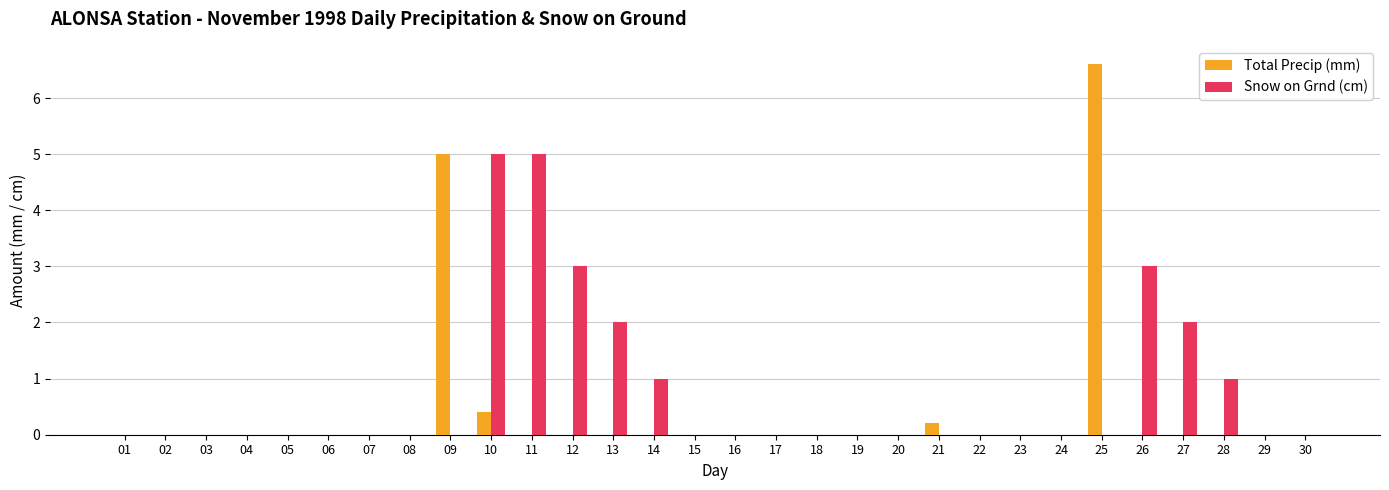

Reading left to right, extract all data points from this chart.

Total Precip (mm): 0.0	0.0	0.0	0.0	0.0	0.0	0.0	0.0	5.0	0.4	0.0	0.0	0.0	0.0	0.0	0.0	0.0	0.0	0.0	0.0	0.2	0.0	0.0	0.0	6.6	0.0	0.0	0.0	0.0	0.0
Snow on Grnd (cm): 0.0	0.0	0.0	0.0	0.0	0.0	0.0	0.0	0.0	5.0	5.0	3.0	2.0	1.0	0.0	0.0	0.0	0.0	0.0	0.0	0.0	0.0	0.0	0.0	0.0	3.0	2.0	1.0	0.0	0.0